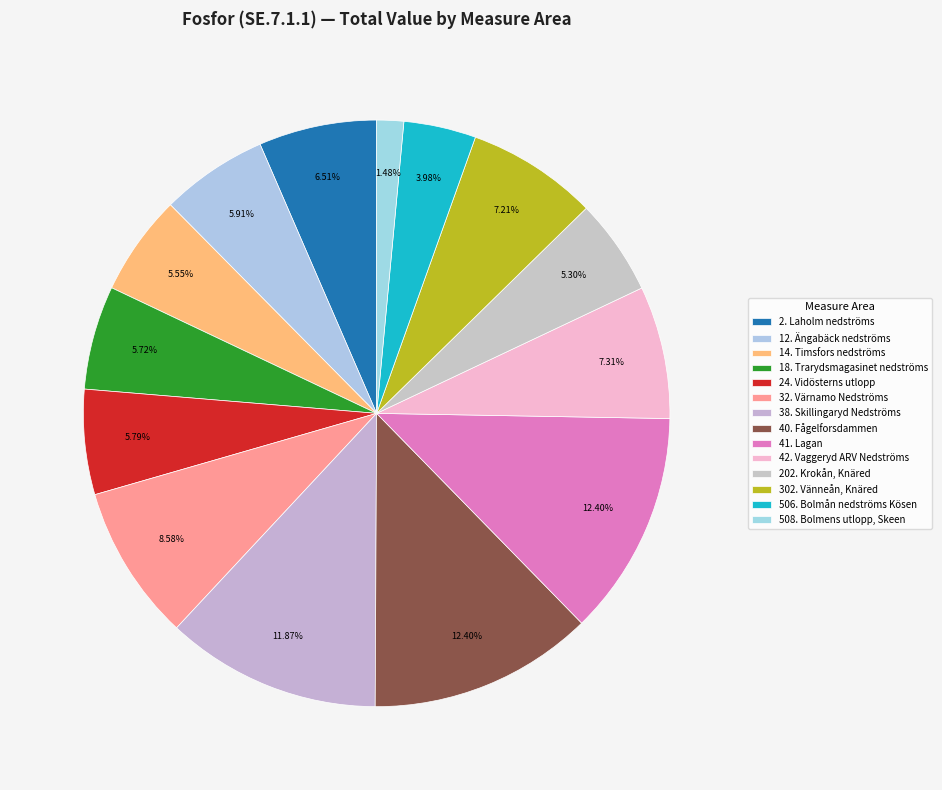

How many slices are in this pie chart?

14